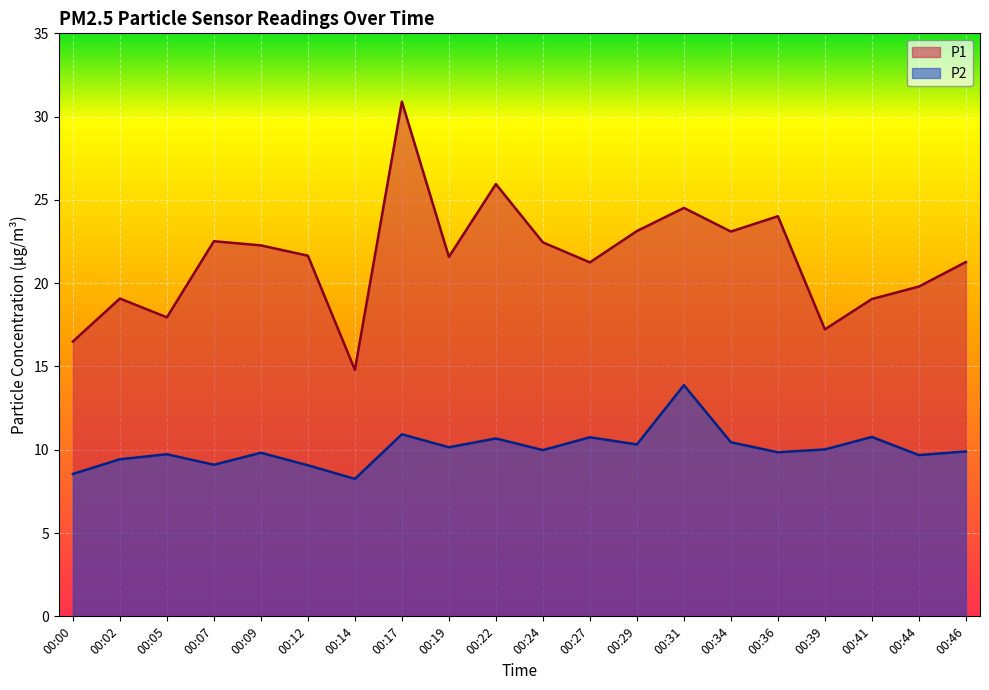

At how many categories does at least one series exceed 11?

20